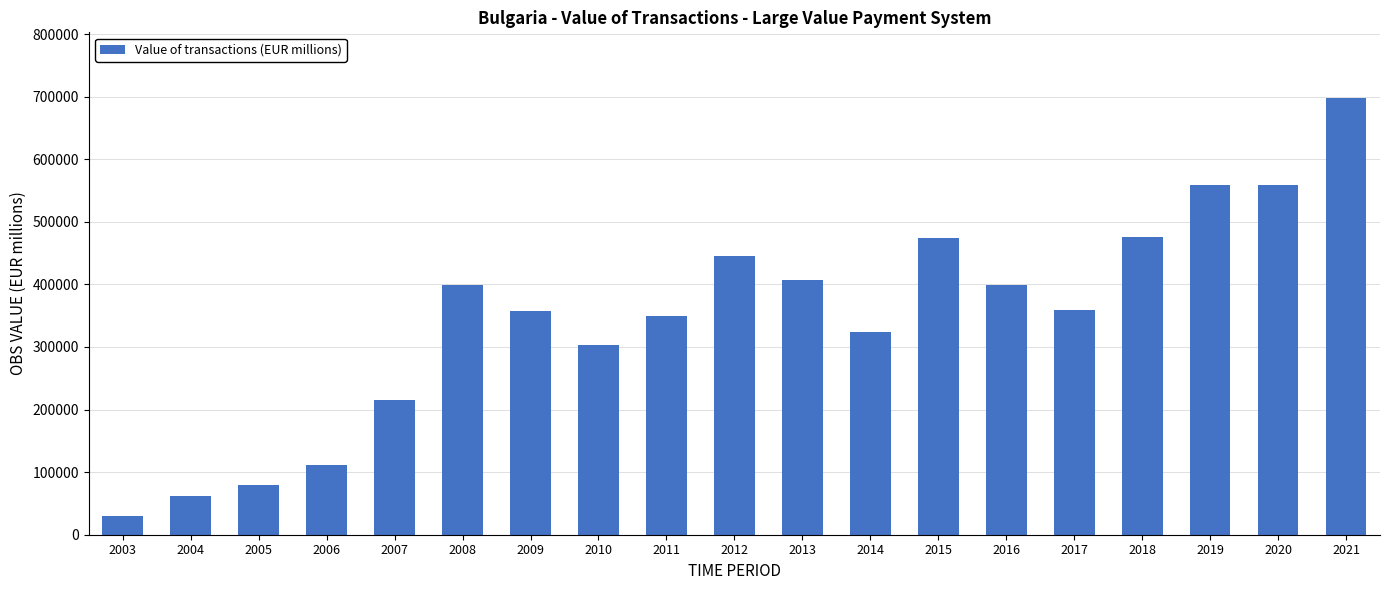

What is the change in value from 2010 to 2015?

+172165.4